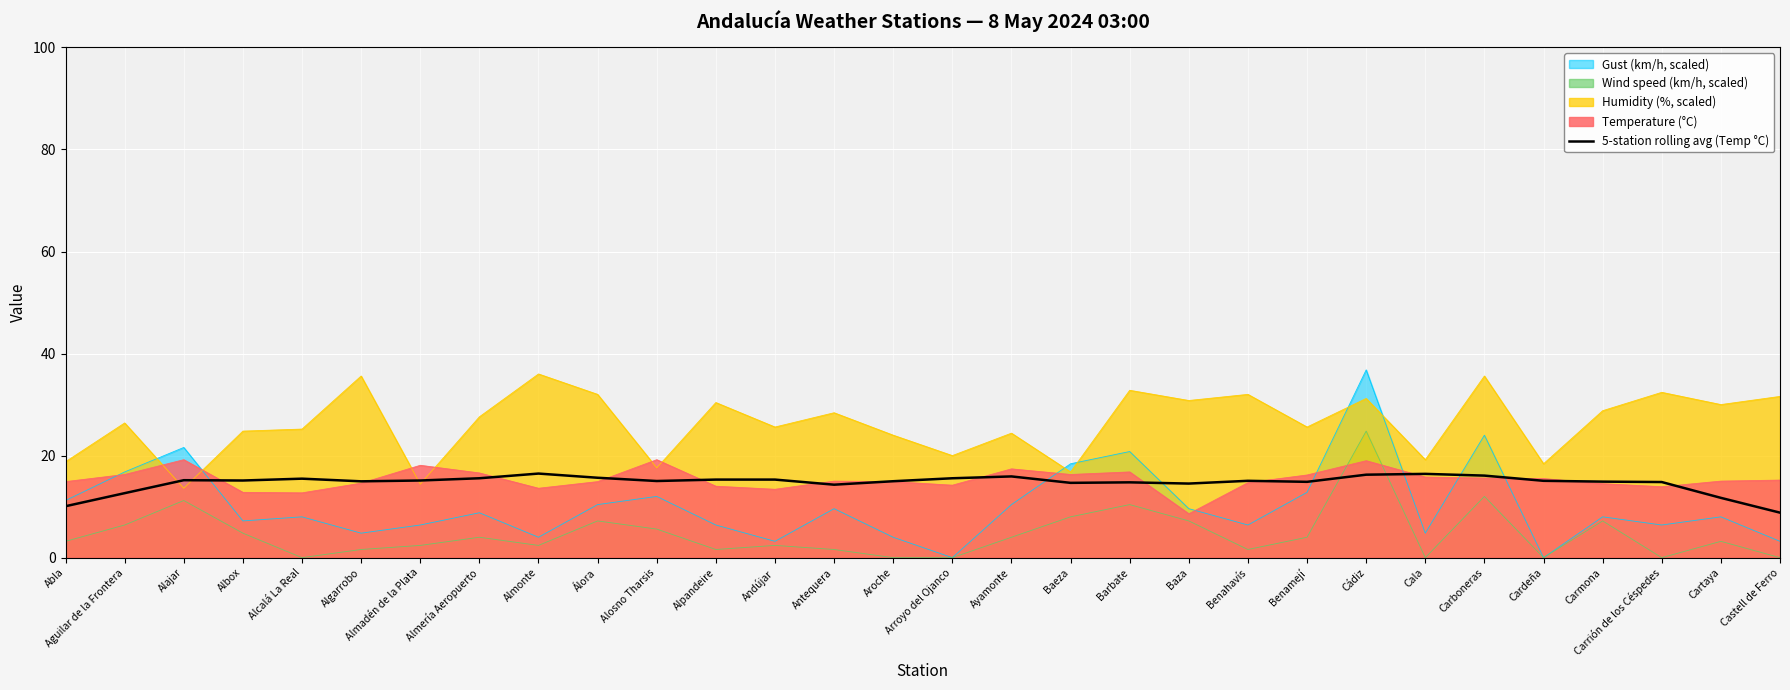

What is the minimum value shown in the chart?

0.0